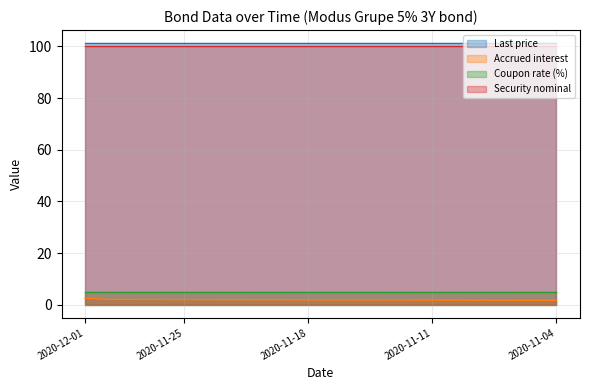

What are all the series names shown in the legend?

Last price, Accrued interest, Coupon rate (%), Security nominal